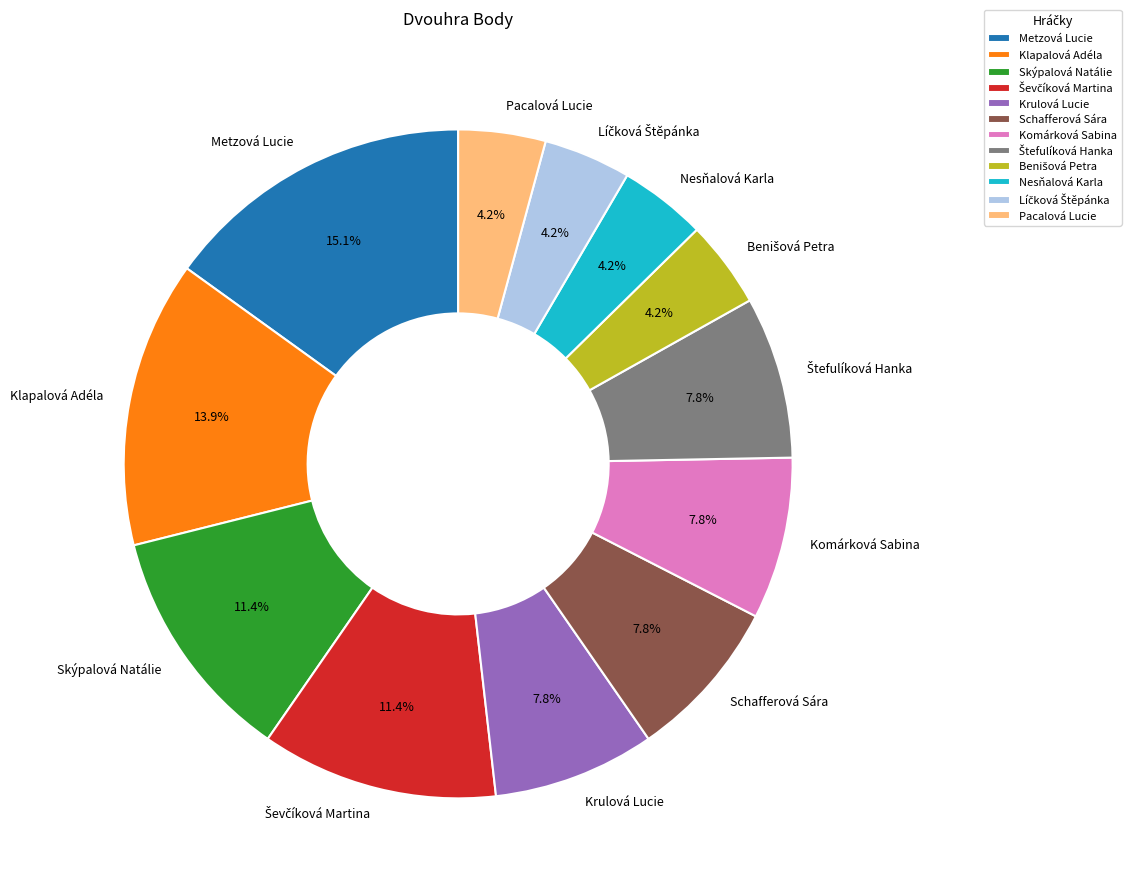

Which has a higher value, Skýpalová Natálie or Krulová Lucie?

Skýpalová Natálie